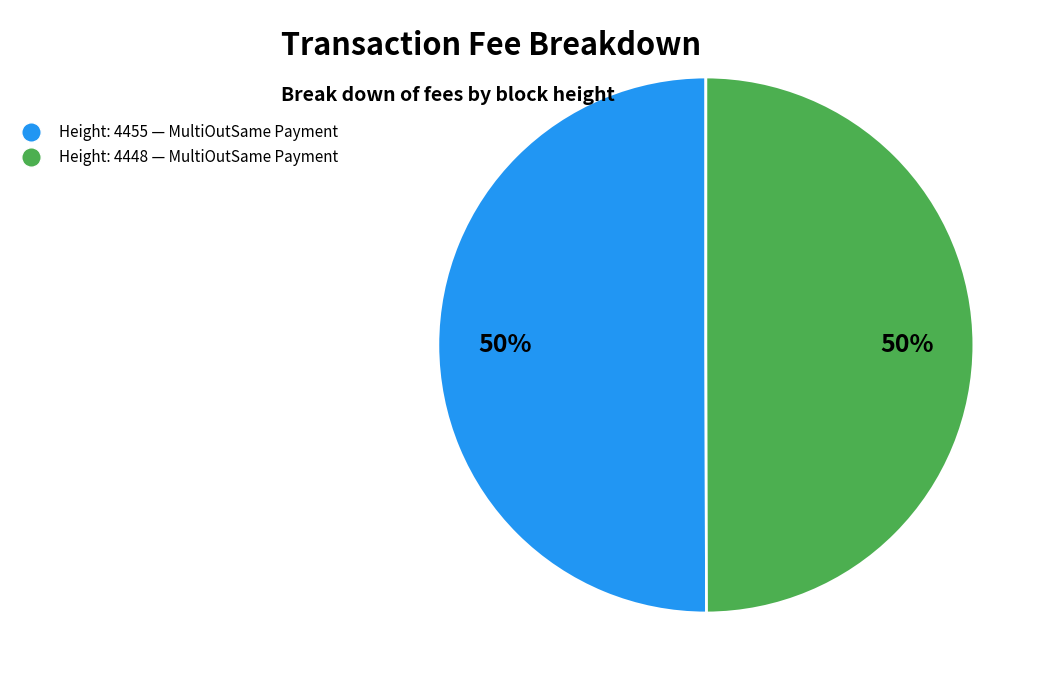

To the nearest percent, what is the average slice percentage?

50%